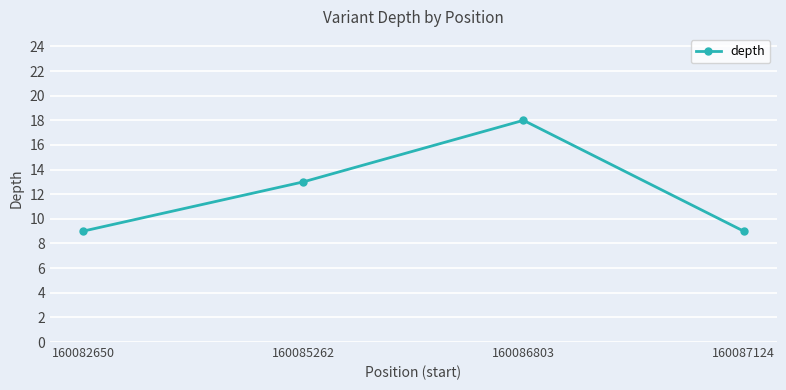

At which label is the value closest to 13?

160085262